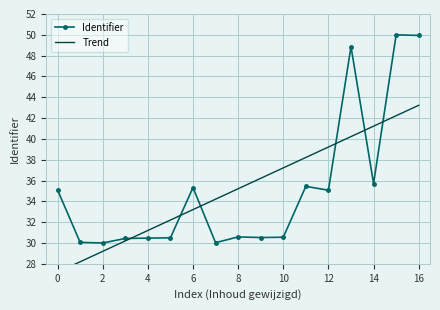

What is the minimum value for Identifier?

30.0